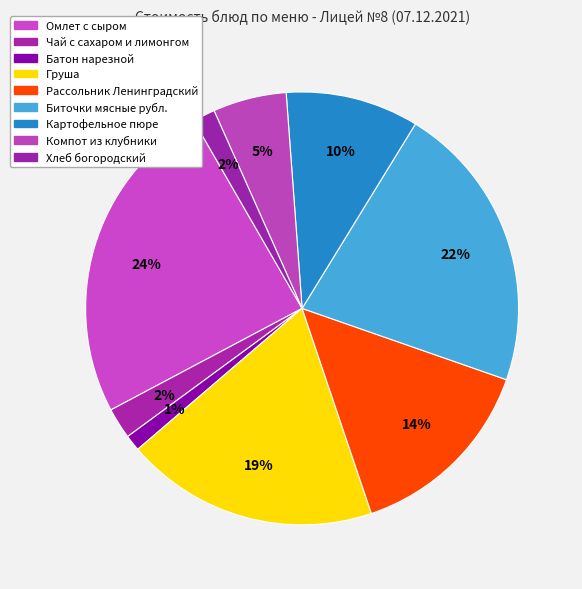

Is it true that Хлеб богородский is 1% of the pie?

False